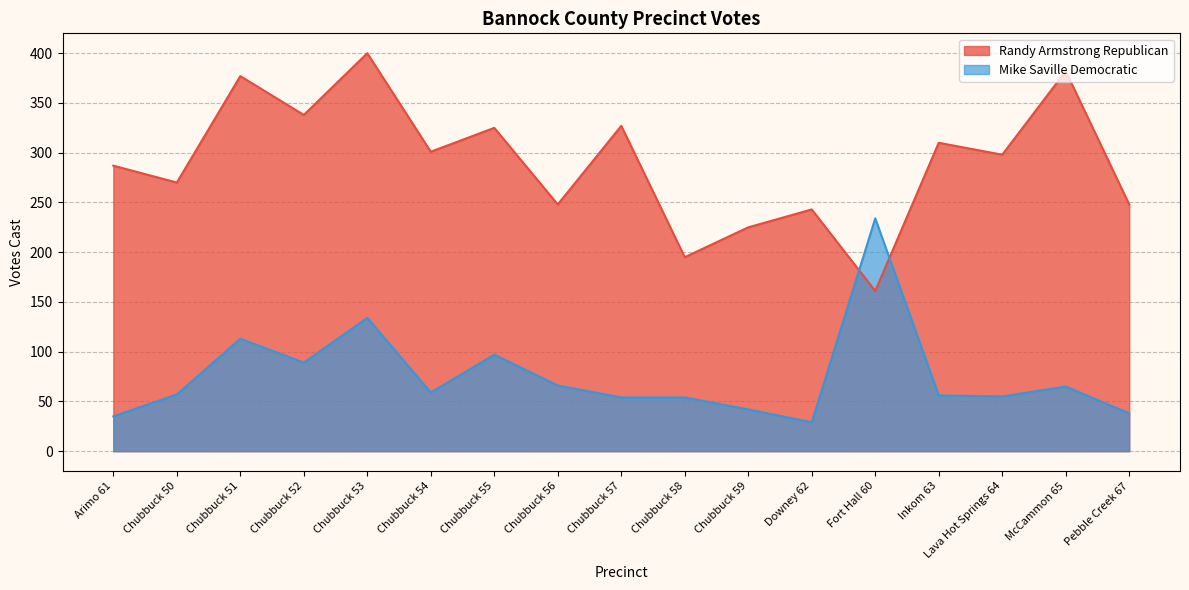

How many data points in Randy Armstrong Republican are less than 298?

8